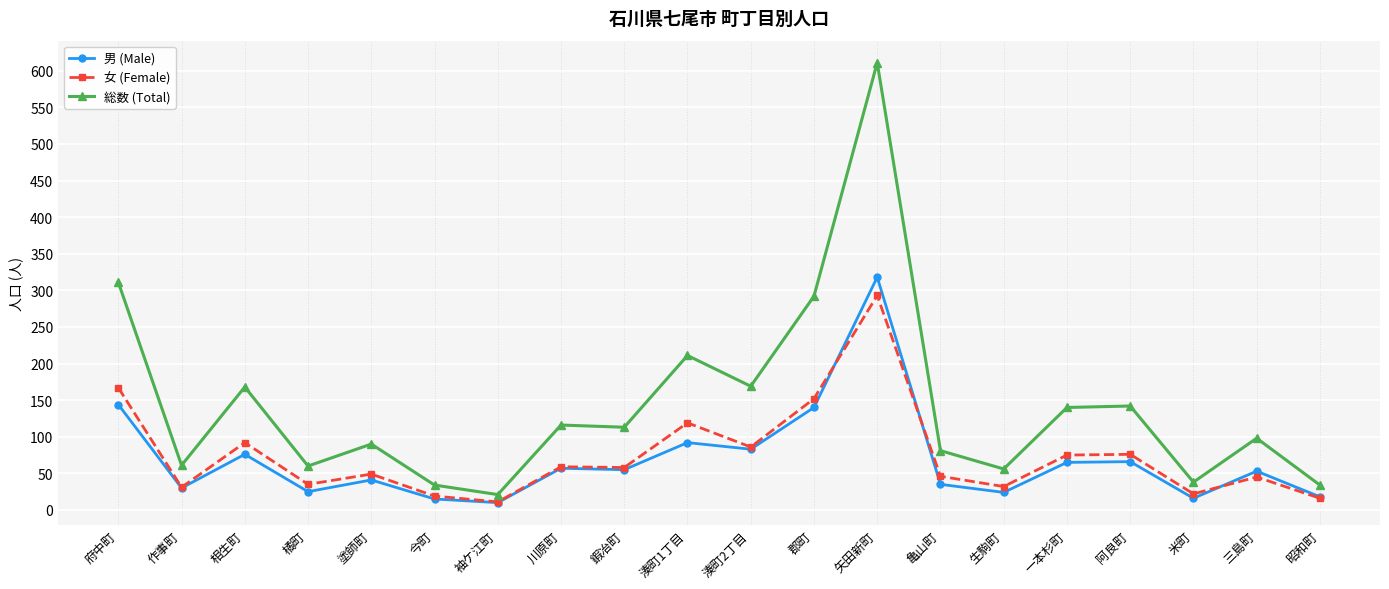

Does the chart display data point markers on the line(s)?

Yes